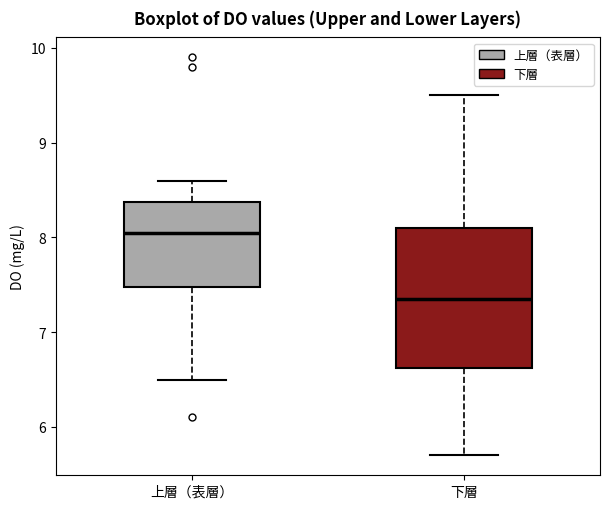

Where does the lower whisker of the box for 下層 end on the y-axis? The values are not printed on the chart, so give them approximately, as read against the axis.

5.7